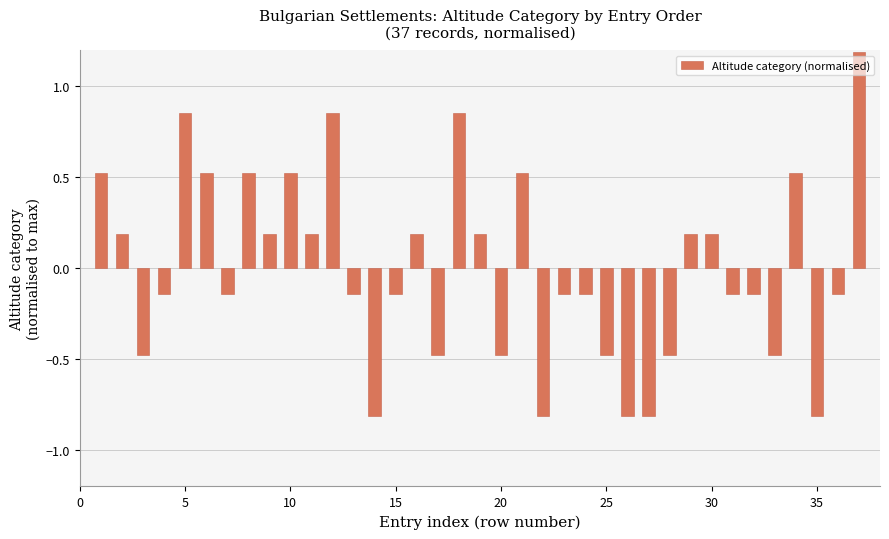

What is the greatest value displayed?

1.2